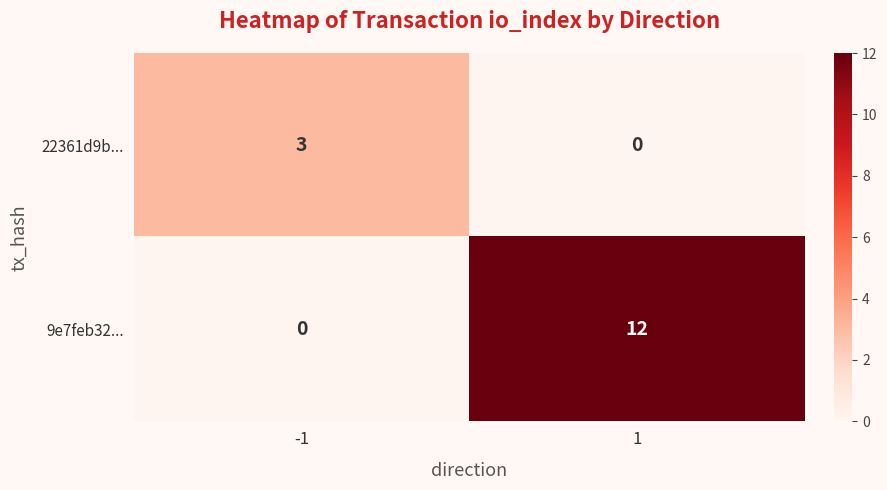

At how many categories does at least one series exceed 1?

2